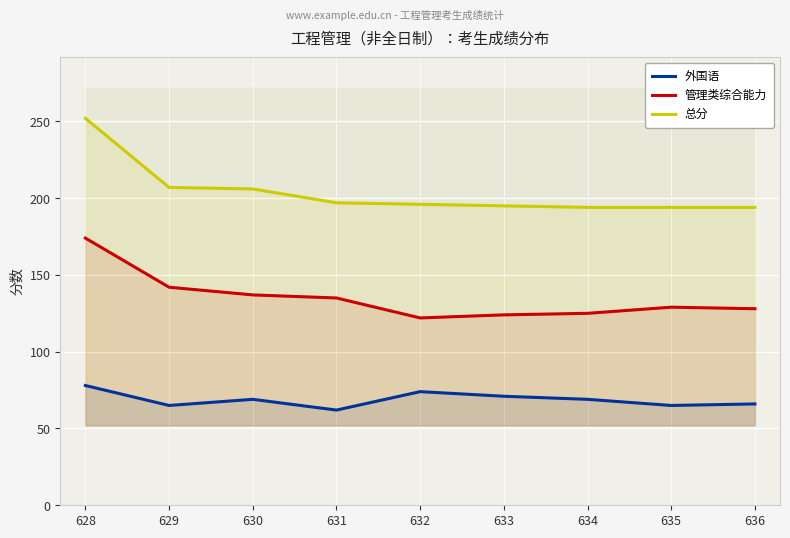

What is the highest value of the 外国语 series?

78